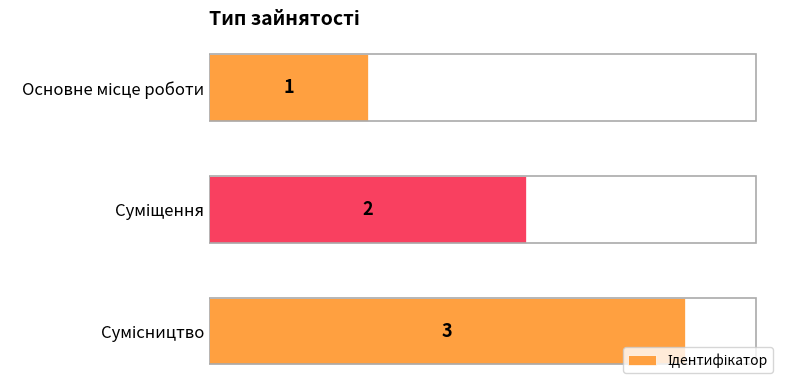

What is the sum of all values?

6